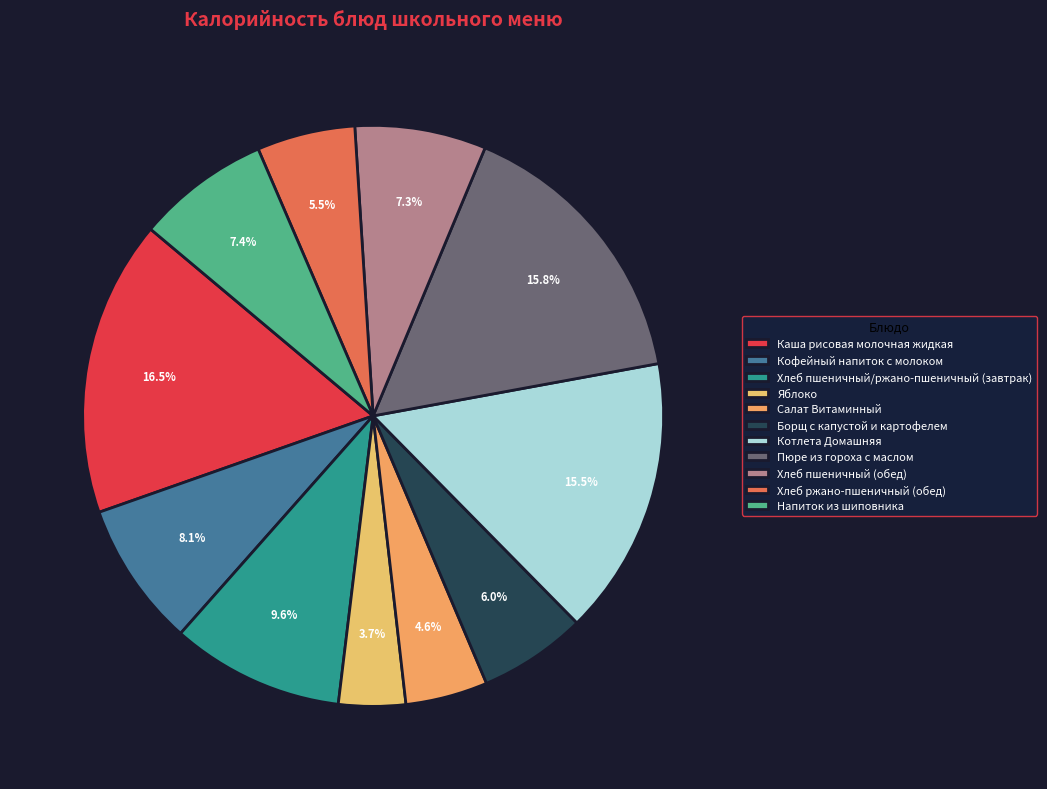

To the nearest percent, what is the combined percentage of Кофейный напиток с молоком and Пюре из гороха с маслом?

24%